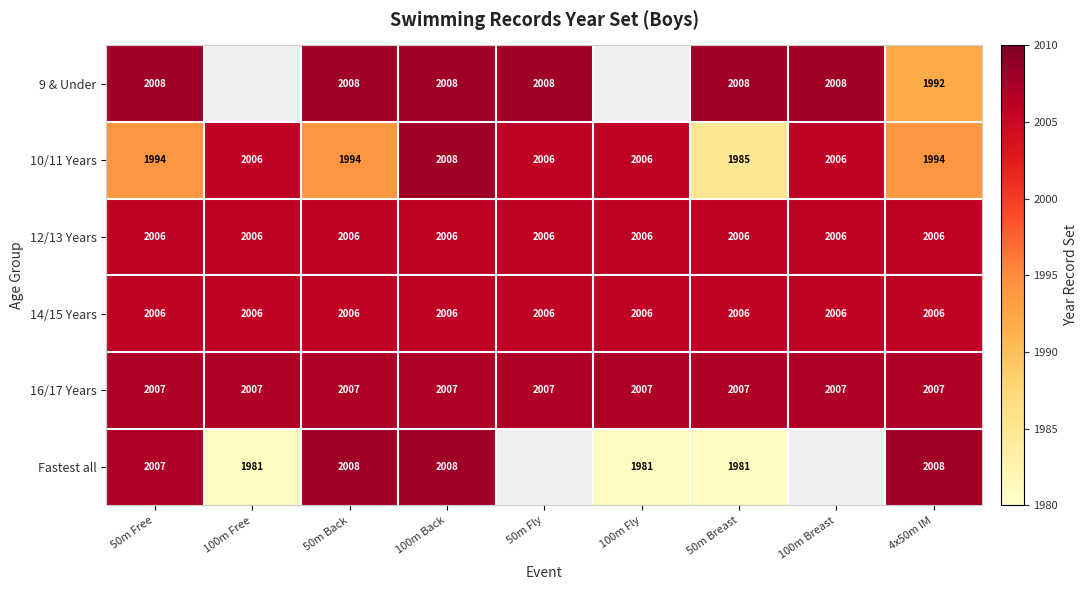

What is the sum of the 16/17 Years values at 50m Fly and 100m Fly?

4014